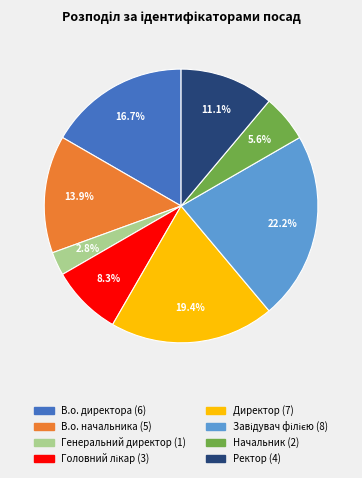

Between В.о. начальника and В.о. директора, which is larger?

В.о. директора